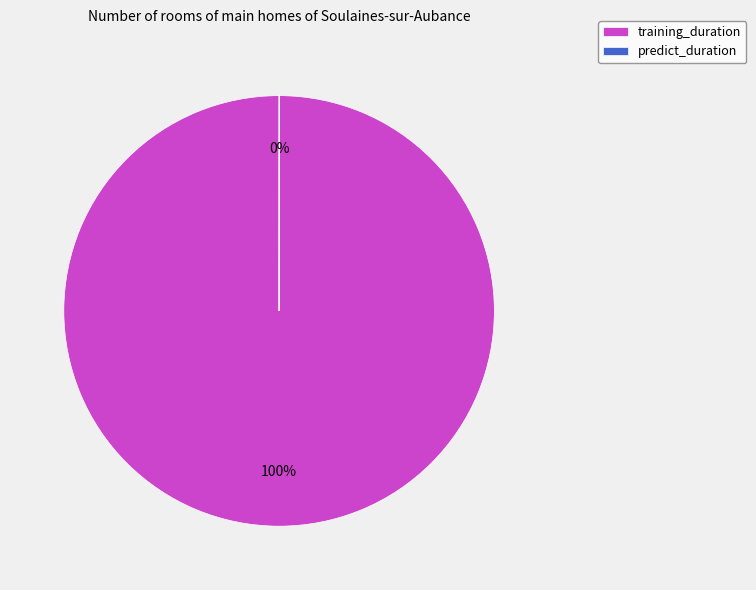

To the nearest percent, what is the difference between the largest and smallest slice percentages?

100%